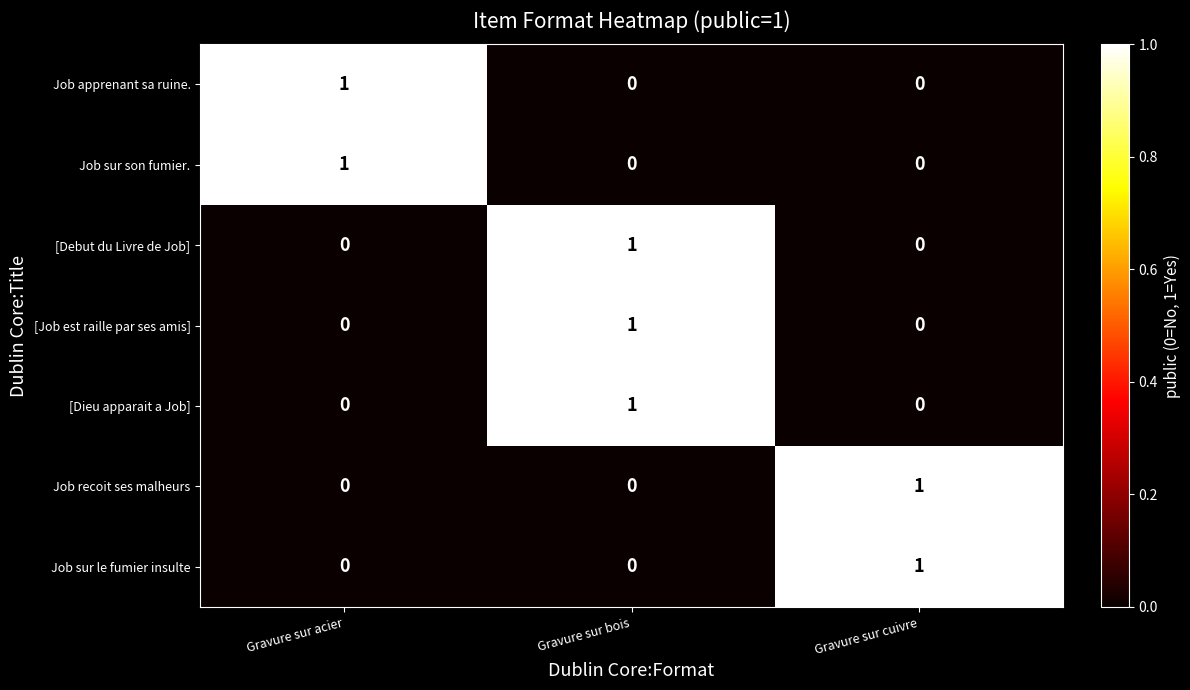

How many [Job est raille par ses amis] values are between 0 and 1?

3